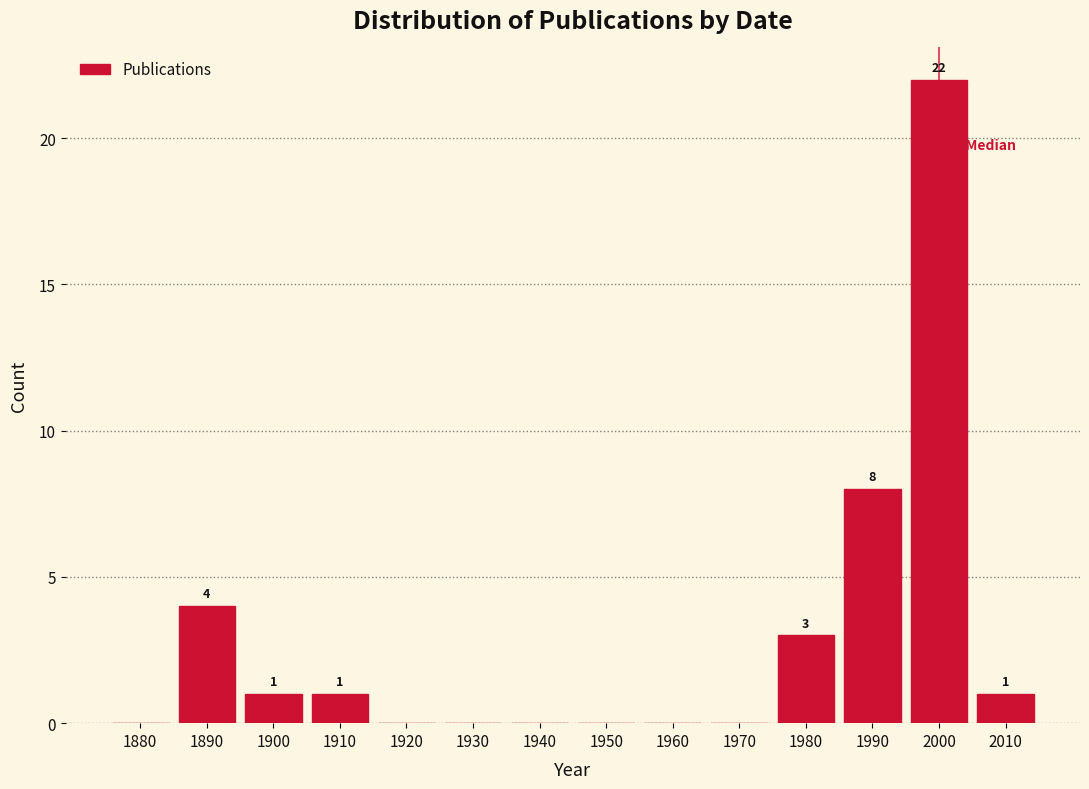

Reading left to right, extract all data points from this chart.

1880=0	1890=4	1900=1	1910=1	1920=0	1930=0	1940=0	1950=0	1960=0	1970=0	1980=3	1990=8	2000=22	2010=1